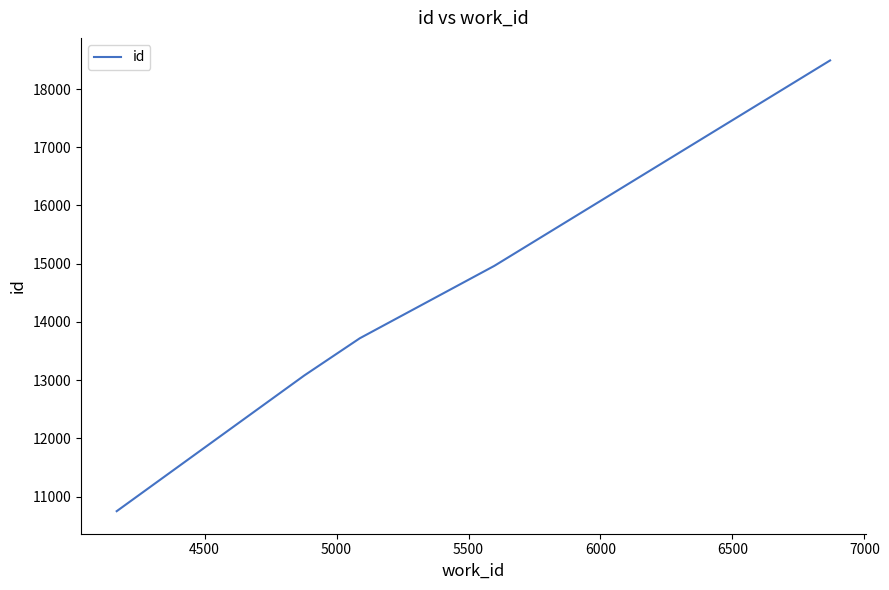

What is the average value?

14202